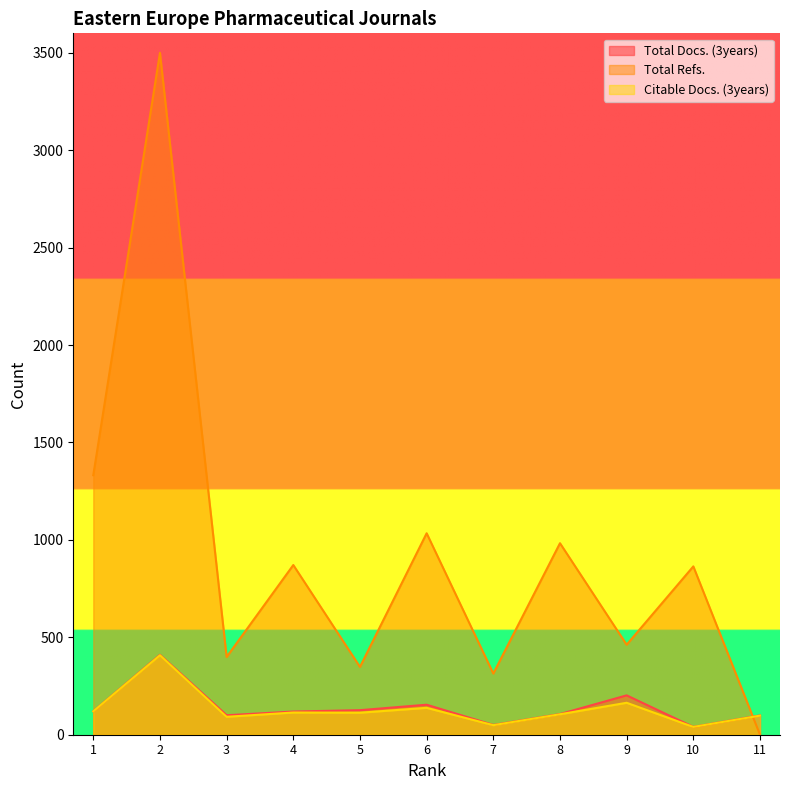

At which category is the sum across all series the highest?

2